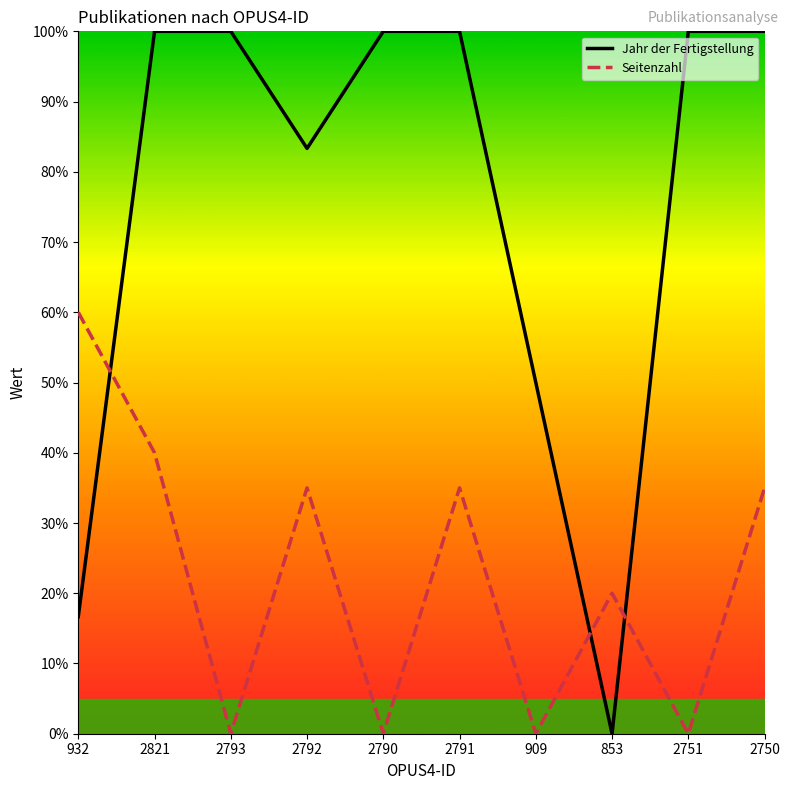

What position from the right is 853?

3